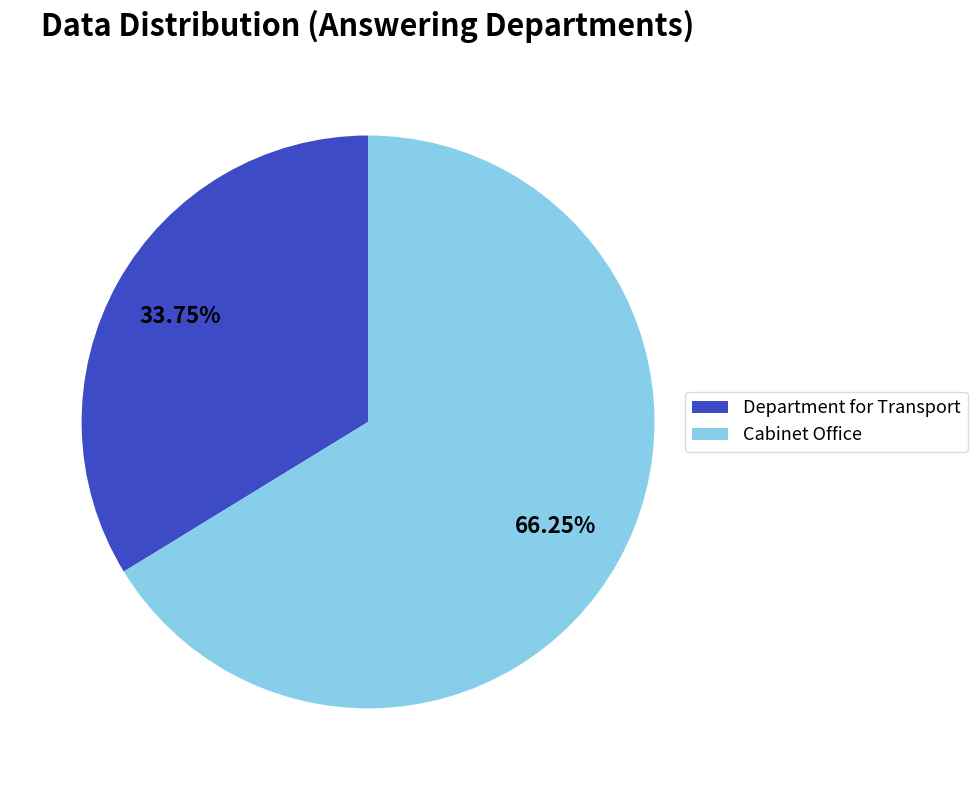

Combined, do Department for Transport and Cabinet Office account for over 50%?

Yes